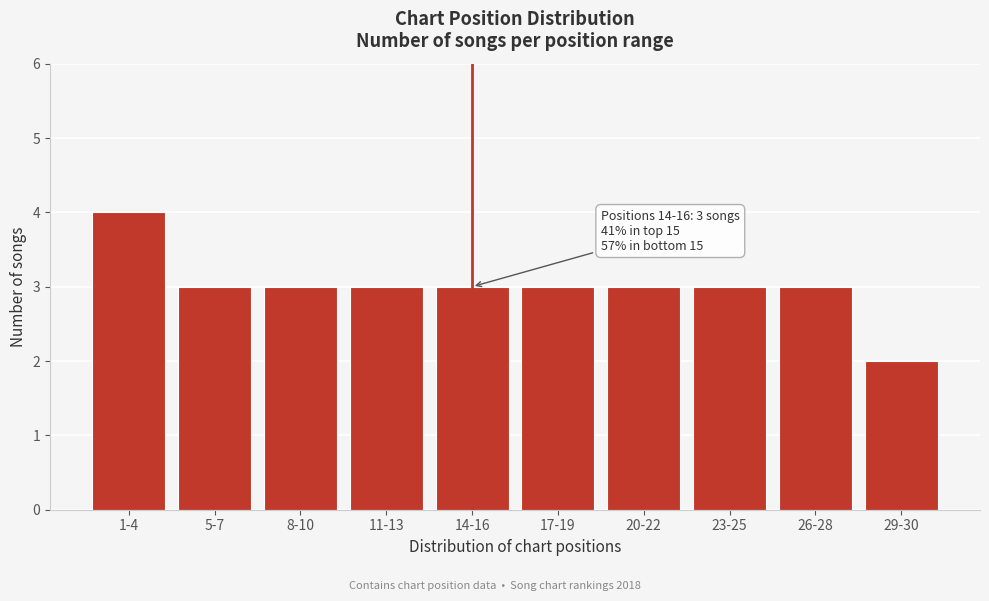

Reading left to right, list all the values displayed in this chart.

1-4=4	5-7=3	8-10=3	11-13=3	14-16=3	17-19=3	20-22=3	23-25=3	26-28=3	29-30=2